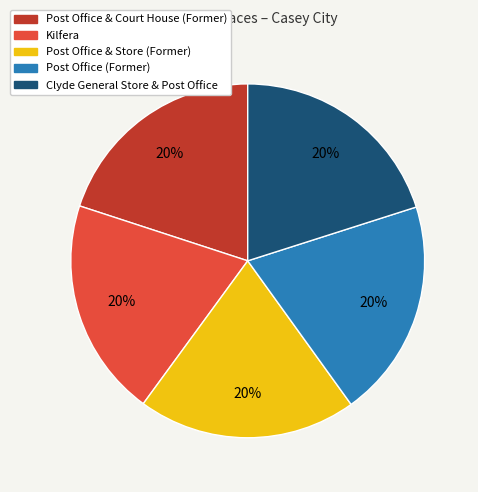

Is it true that Clyde General Store & Post Office is 20% of the pie?

True